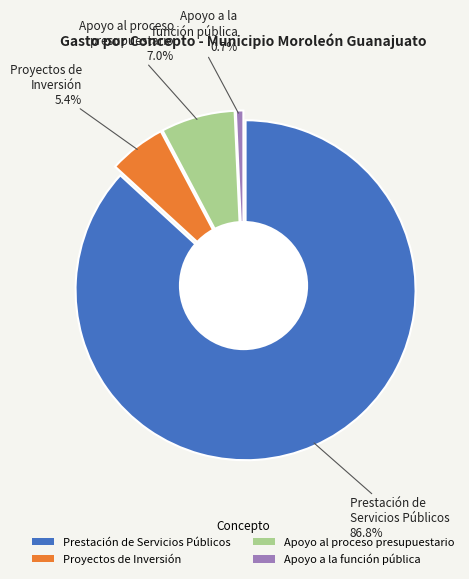

The Apoyo a la función pública slice represents 12% of the pie. True or false?

False